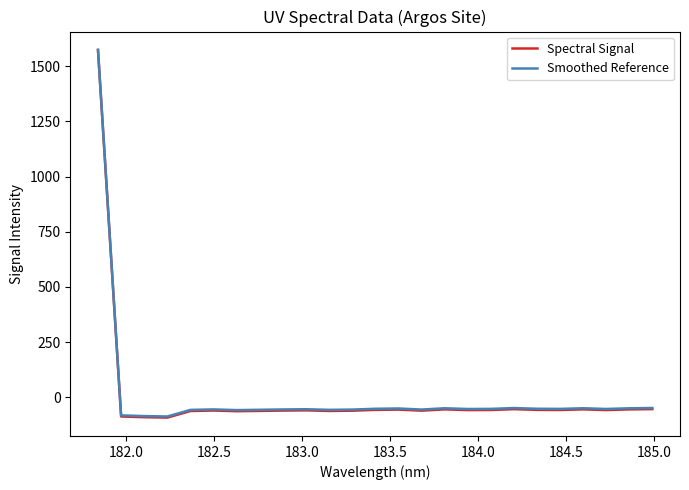

What is the highest value of the Spectral Signal series?

1573.7